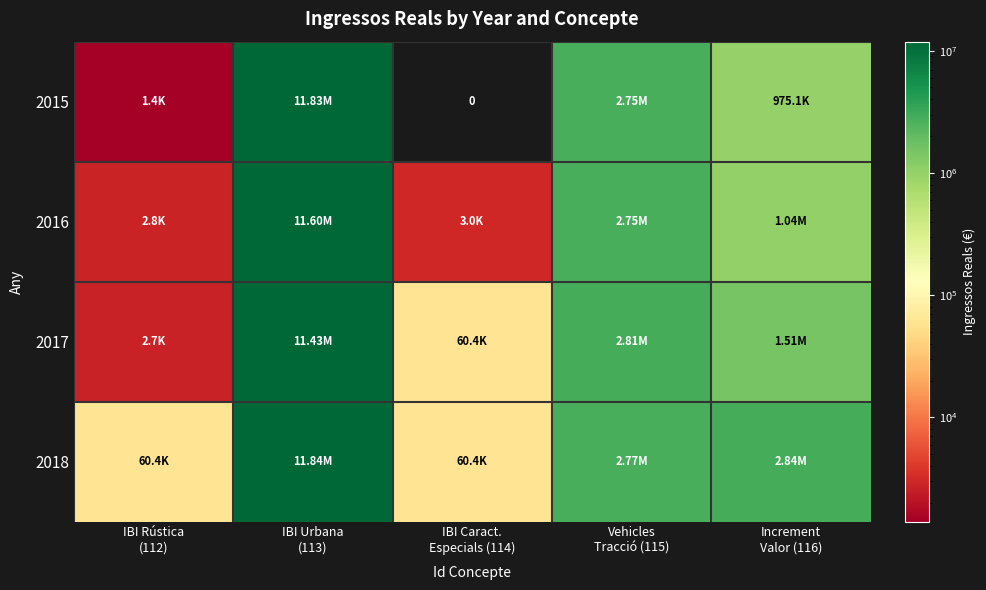

How many values in the 2018 series are below 2767748?

2